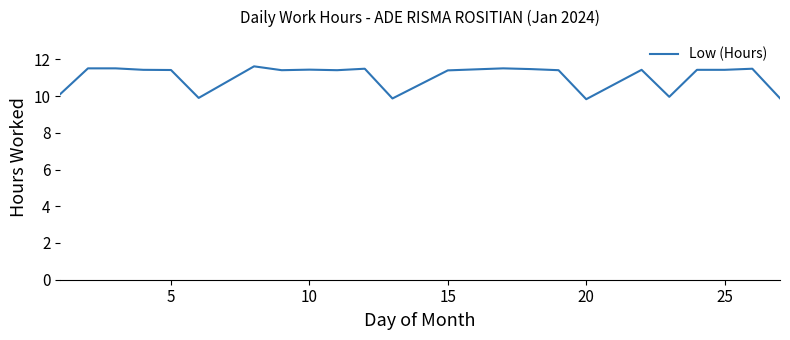

What is the greatest value displayed?

11.6